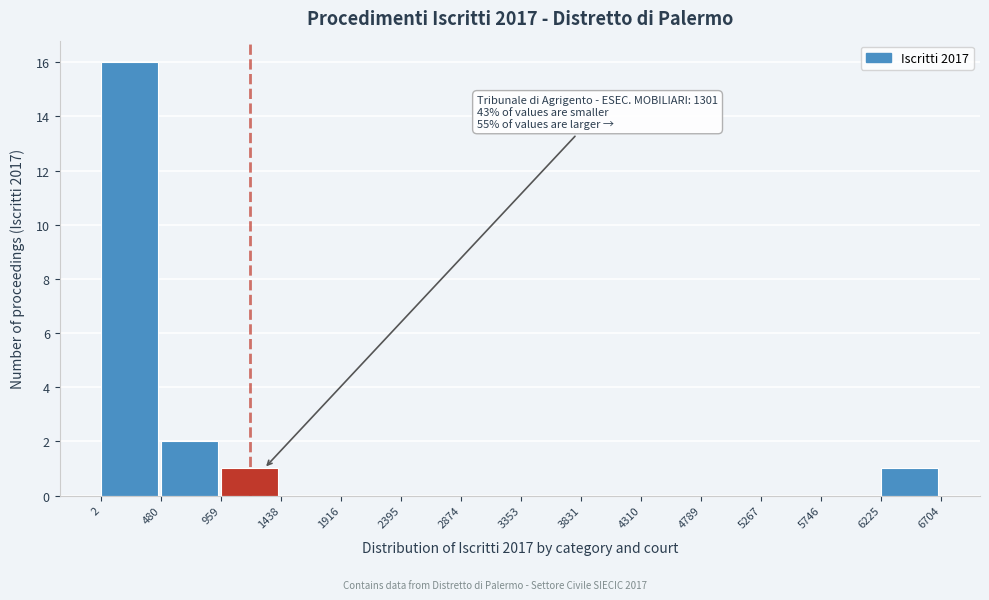

Which range on the x-axis has the tallest bar?

2 to 480